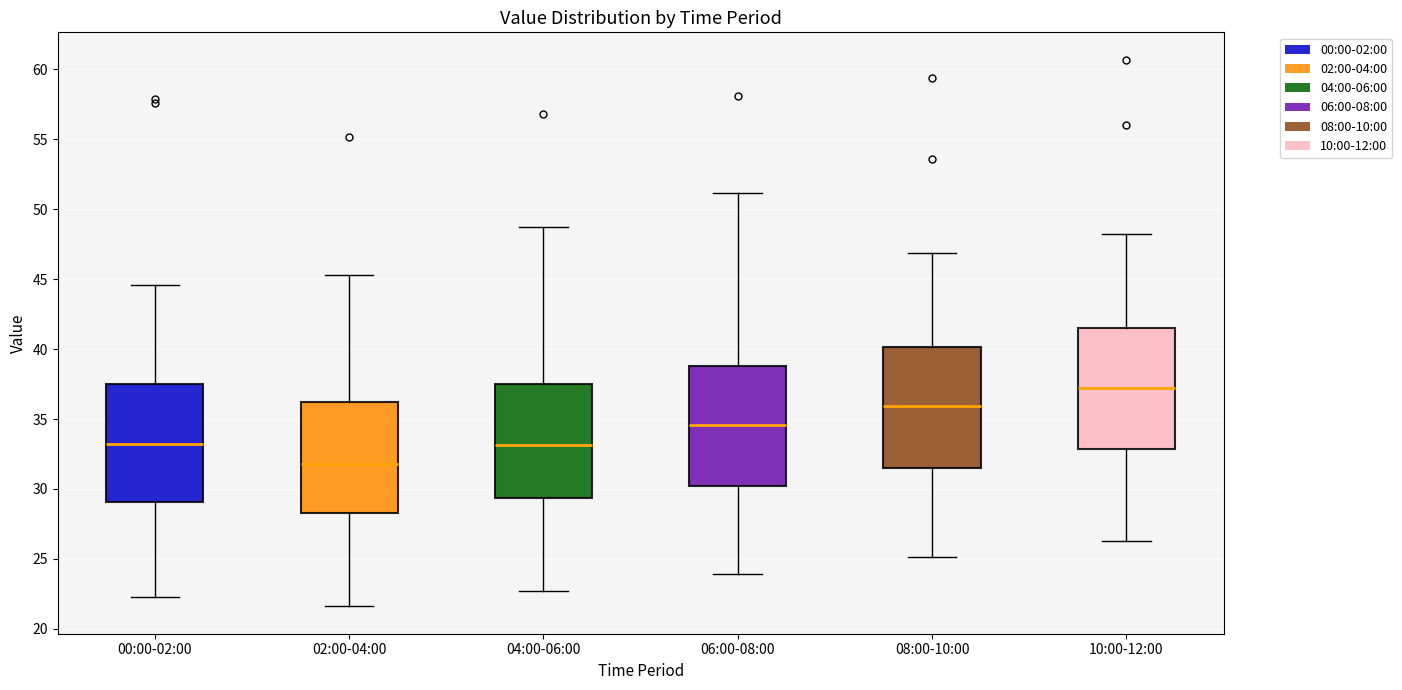

Where does the median line of the box for 06:00-08:00 sit on the y-axis? The values are not printed on the chart, so give them approximately, as read against the axis.

34.5